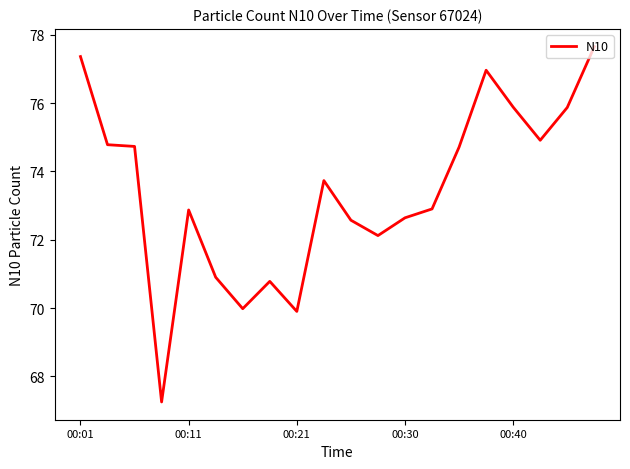

What is the maximum value shown in the chart?

77.7